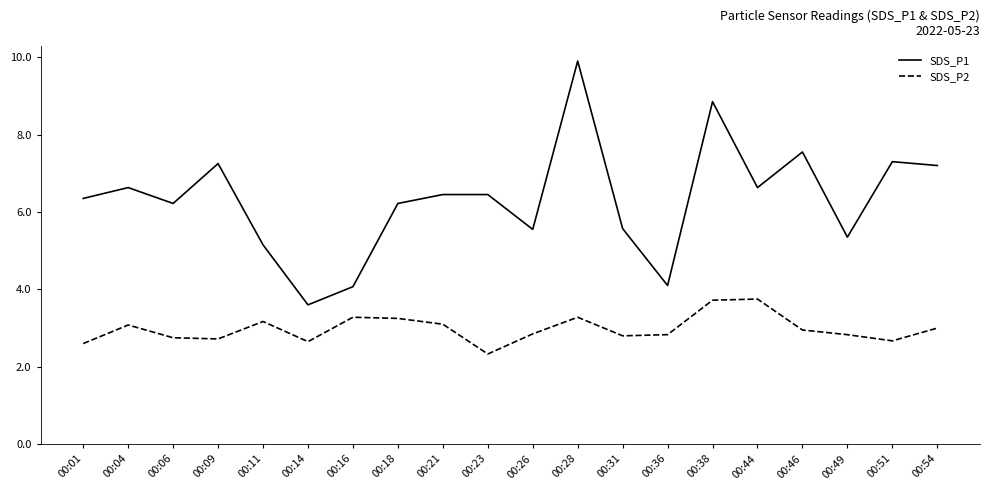

What is the sum of all SDS_P2 values?

59.6